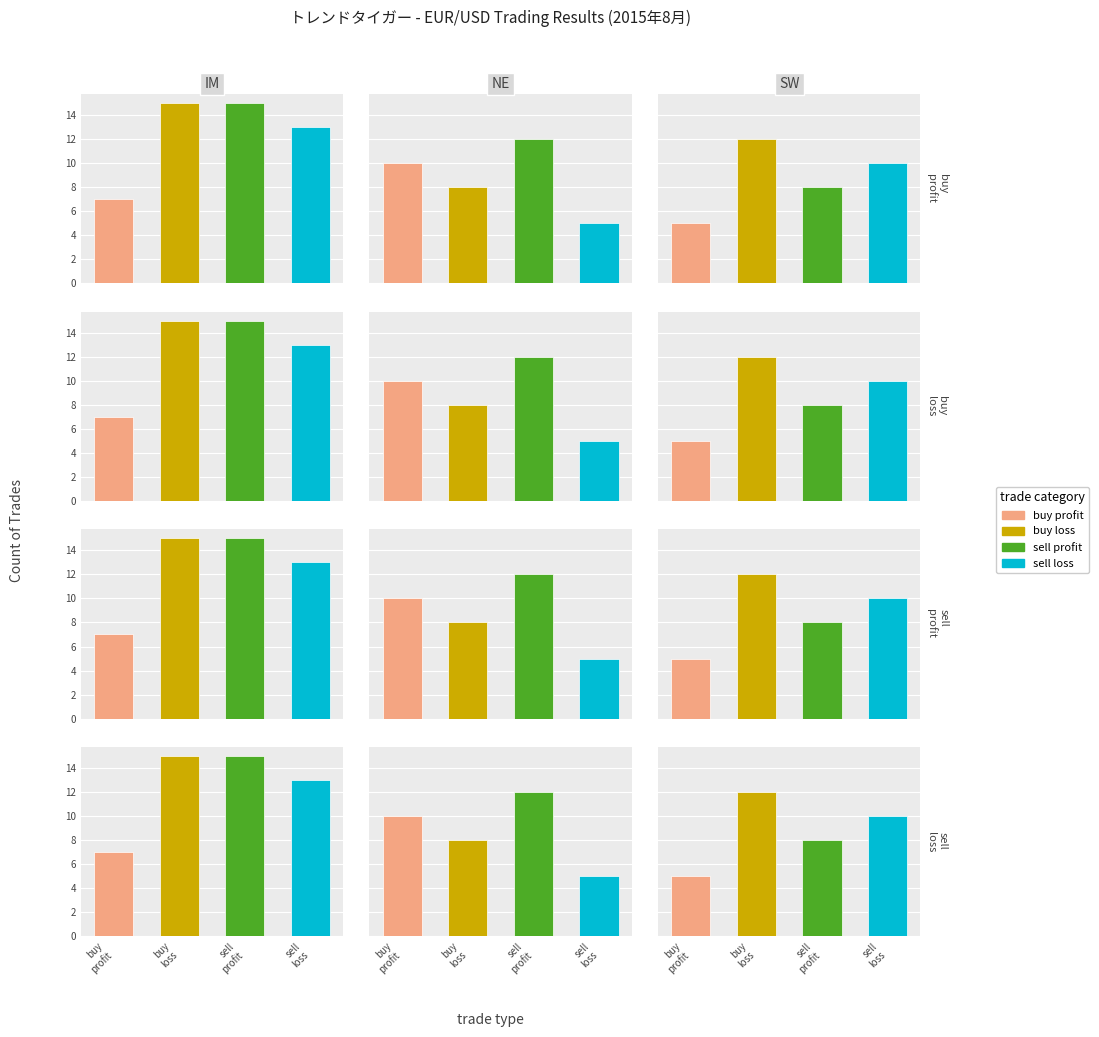

What is the total value across all series at sell
loss?

40